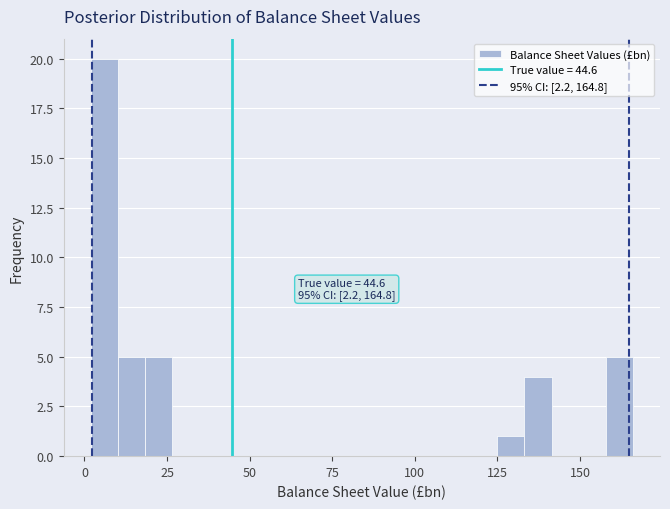

Around what value on the x-axis is the tallest bar? Give the approximate position of its centre, as read against the axis.

5